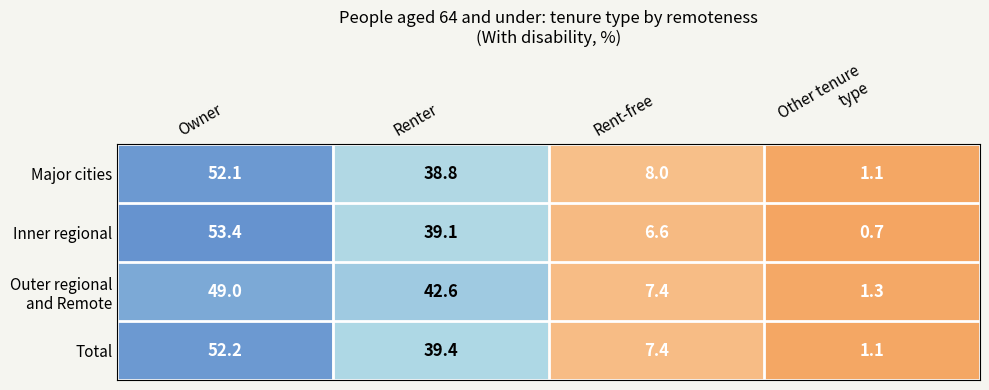

Which label corresponds to the largest value in the chart?

Owner